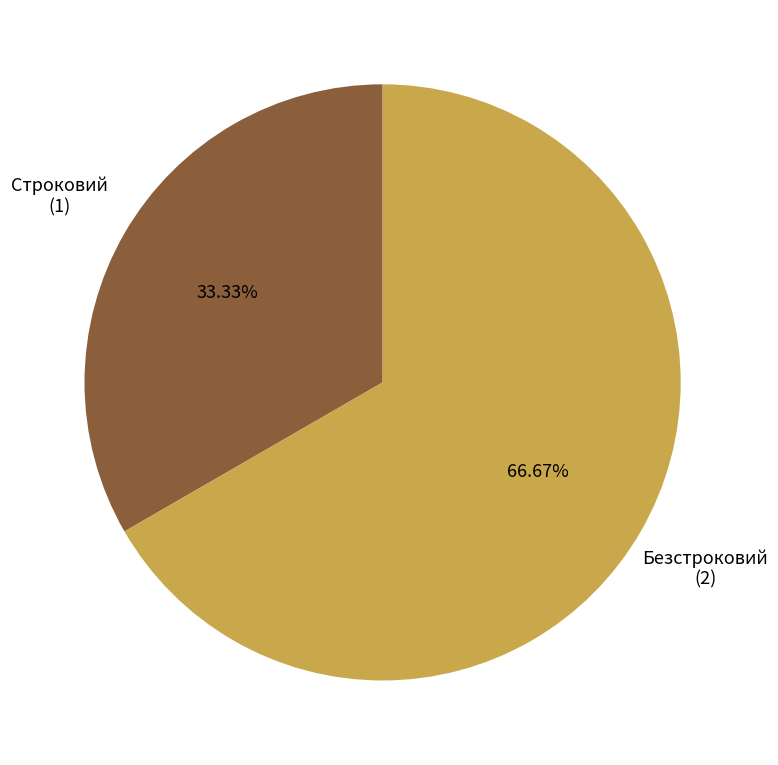

To the nearest percent, what is the difference between the Безстроковий and Строковий slice percentages?

33%